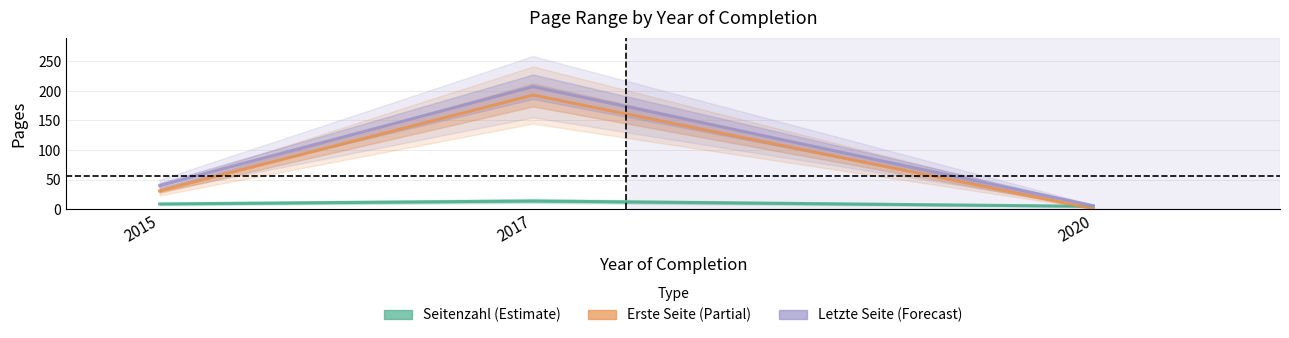

At which category is the sum across all series the highest?

2017